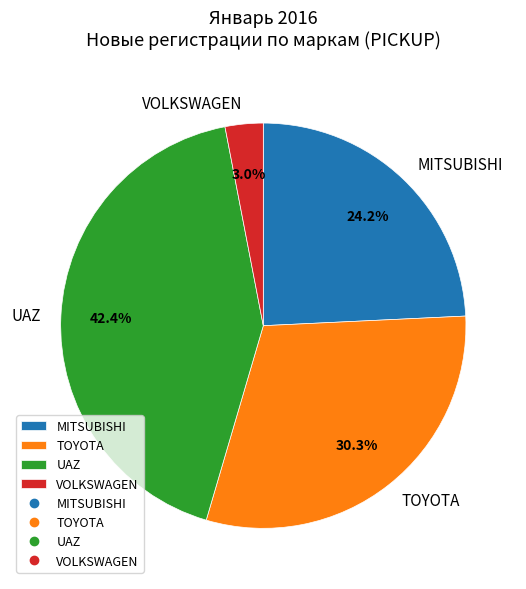

What is the smallest slice in the pie chart?

VOLKSWAGEN